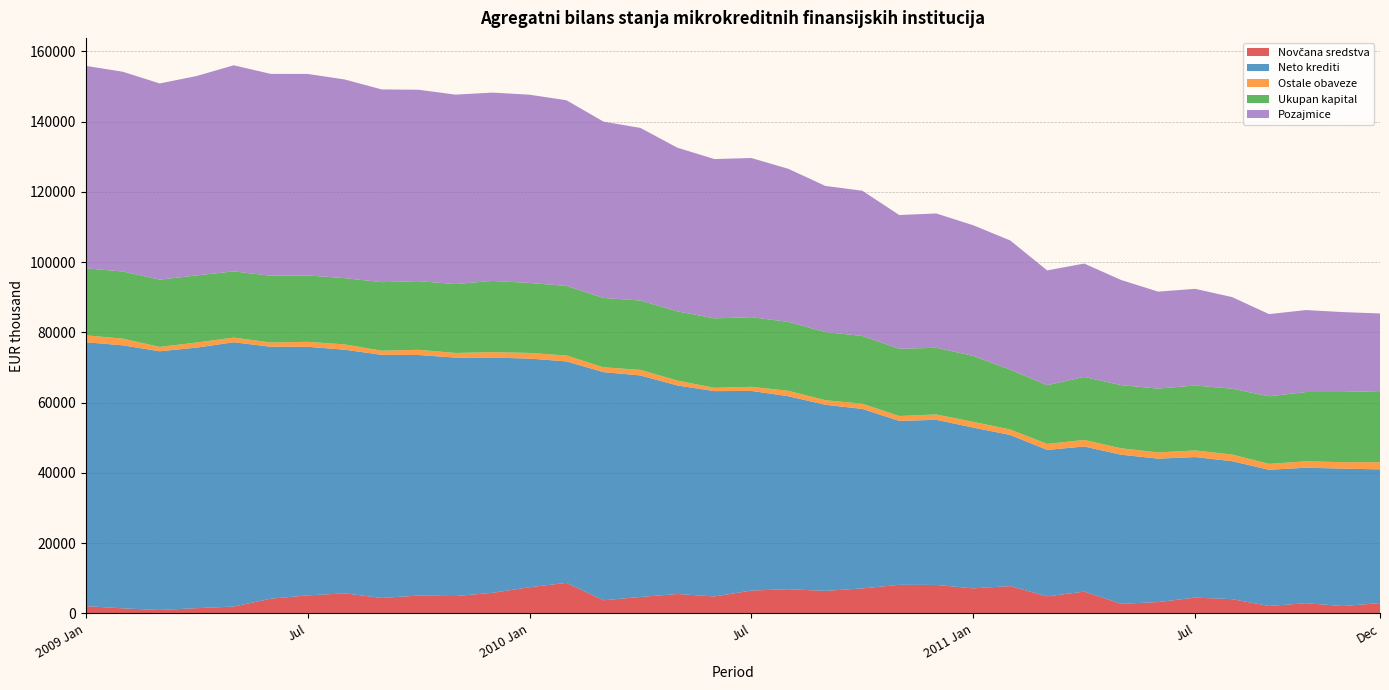

Reading left to right, list all the values displayed in this chart.

Novčana sredstva: 2009 Jan=2077	Feb=1438	Mar=973	Apr=1492	Maj=1943	Jun=4191	Jul=5131	Aug=5705	Sep=4396	Okt=5085	Nov=4930	Dec=5858	2010 Jan=7453	Feb=8692	Mar=3738	Apr=4678	Maj=5525	Jun=4823	Jul=6504	Aug=6894	Sep=6409	Okt=7111	Nov=8141	Dec=8099	2011 Jan=7130	Feb=7780	Mar=4857	Apr=6204	Maj=2737	Jun=3223	Jul=4498	Aug=4057	Sep=2116	Okt=2908	Nov=2096	Dec=2938
Neto krediti: 2009 Jan=75107	Feb=74866	Mar=73638	Apr=74163	Maj=75232	Jun=71712	Jul=70754	Aug=69354	Sep=69204	Okt=68462	Nov=67885	Dec=66953	2010 Jan=65072	Feb=63040	Mar=64938	Apr=63048	Maj=59351	Jun=58445	Jul=56816	Aug=54921	Sep=52977	Okt=51096	Nov=46650	Dec=47007	2011 Jan=45763	Feb=42999	Mar=41683	Apr=41307	Maj=42428	Jun=40830	Jul=39998	Aug=39268	Sep=38766	Okt=38558	Nov=39111	Dec=38062
Ostale obaveze: 2009 Jan=1962	Feb=1908	Mar=1245	Apr=1447	Maj=1331	Jun=1199	Jul=1419	Aug=1515	Sep=1185	Okt=1480	Nov=1316	Dec=1548	2010 Jan=1618	Feb=1678	Mar=1371	Apr=1595	Maj=1397	Jun=943	Jul=1173	Aug=1547	Sep=1298	Okt=1488	Nov=1394	Dec=1525	2011 Jan=1629	Feb=1576	Mar=1700	Apr=1866	Maj=1826	Jun=1768	Jul=1888	Aug=1892	Sep=1685	Okt=1828	Nov=1840	Dec=2035
Ukupan kapital: 2009 Jan=19076	Feb=19111	Mar=19141	Apr=19105	Maj=18849	Jun=19015	Jul=18891	Aug=18854	Sep=19502	Okt=19551	Nov=19616	Dec=20277	2010 Jan=19923	Feb=19805	Mar=19752	Apr=19732	Maj=19691	Jun=19765	Jul=19818	Aug=19622	Sep=19402	Okt=19268	Nov=19142	Dec=18978	2011 Jan=18763	Feb=17025	Mar=16720	Apr=17930	Maj=17986	Jun=18165	Jul=18479	Aug=18746	Sep=19225	Okt=19724	Nov=19978	Dec=20229
Pozajmice: 2009 Jan=57634	Feb=56857	Mar=55848	Apr=56760	Maj=58656	Jun=57453	Jul=57355	Aug=56554	Sep=54862	Okt=54470	Nov=53914	Dec=53606	2010 Jan=53580	Feb=52842	Mar=50182	Apr=49131	Maj=46589	Jun=45350	Jul=45310	Aug=43561	Sep=41592	Okt=41350	Nov=38067	Dec=38229	2011 Jan=37195	Feb=36775	Mar=32672	Apr=32274	Maj=29923	Jun=27604	Jul=27523	Aug=26074	Sep=23398	Okt=23326	Nov=22739	Dec=22107